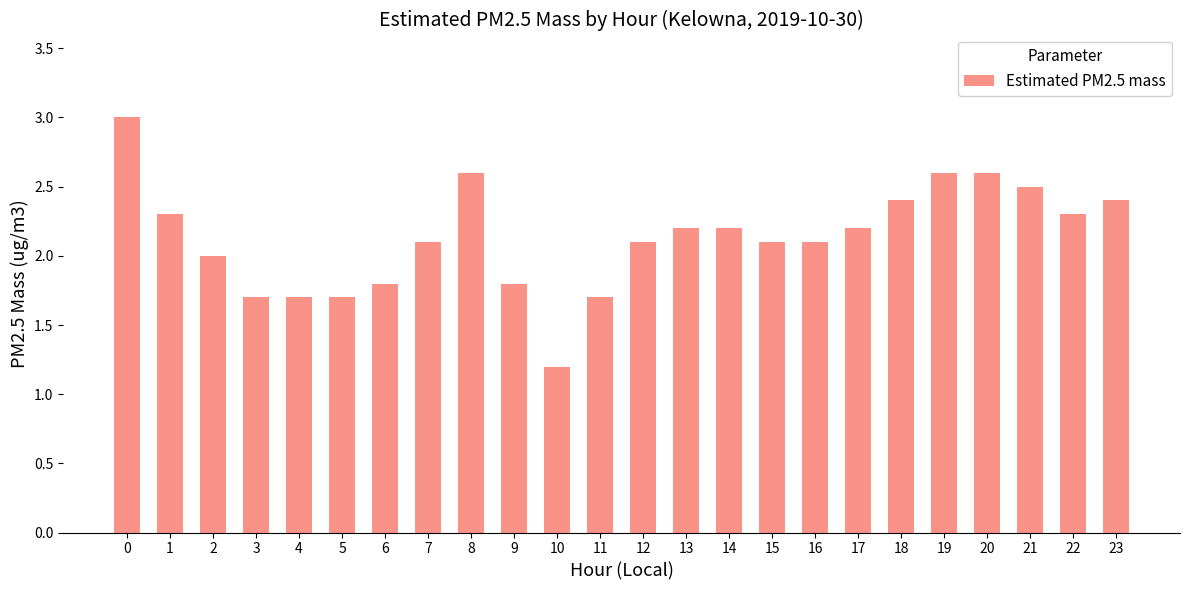

What is the ratio of the value at 6 to the value at 3?

1.1